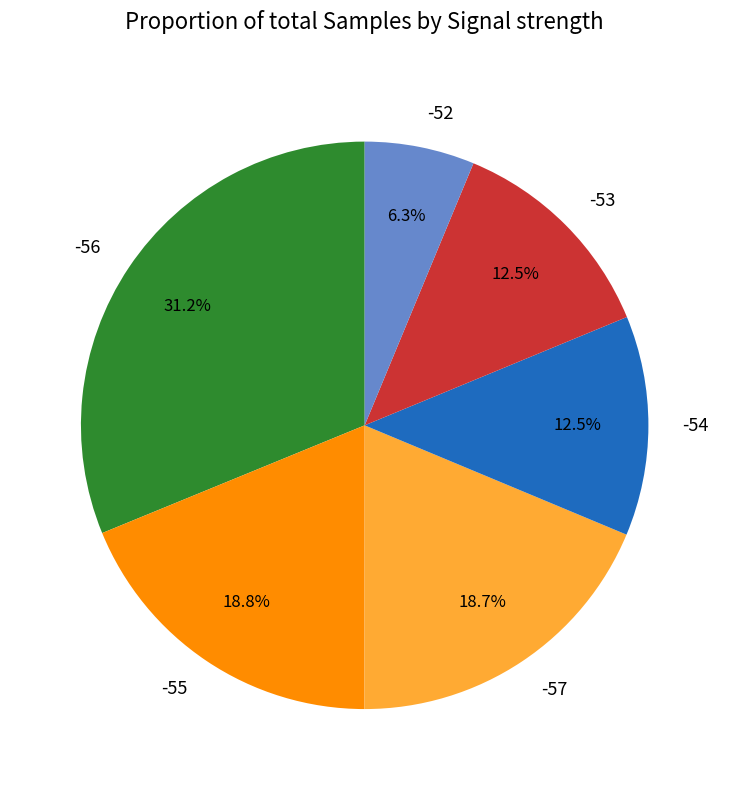

To the nearest percent, what percentage of the pie is -52?

6%